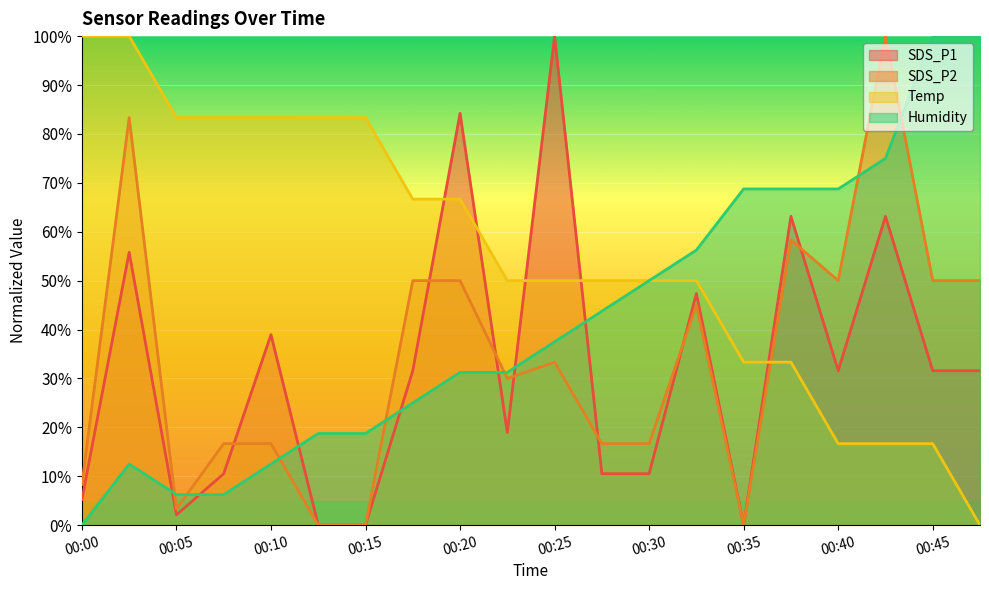

At which label is SDS_P2 closest to 50?

00:17